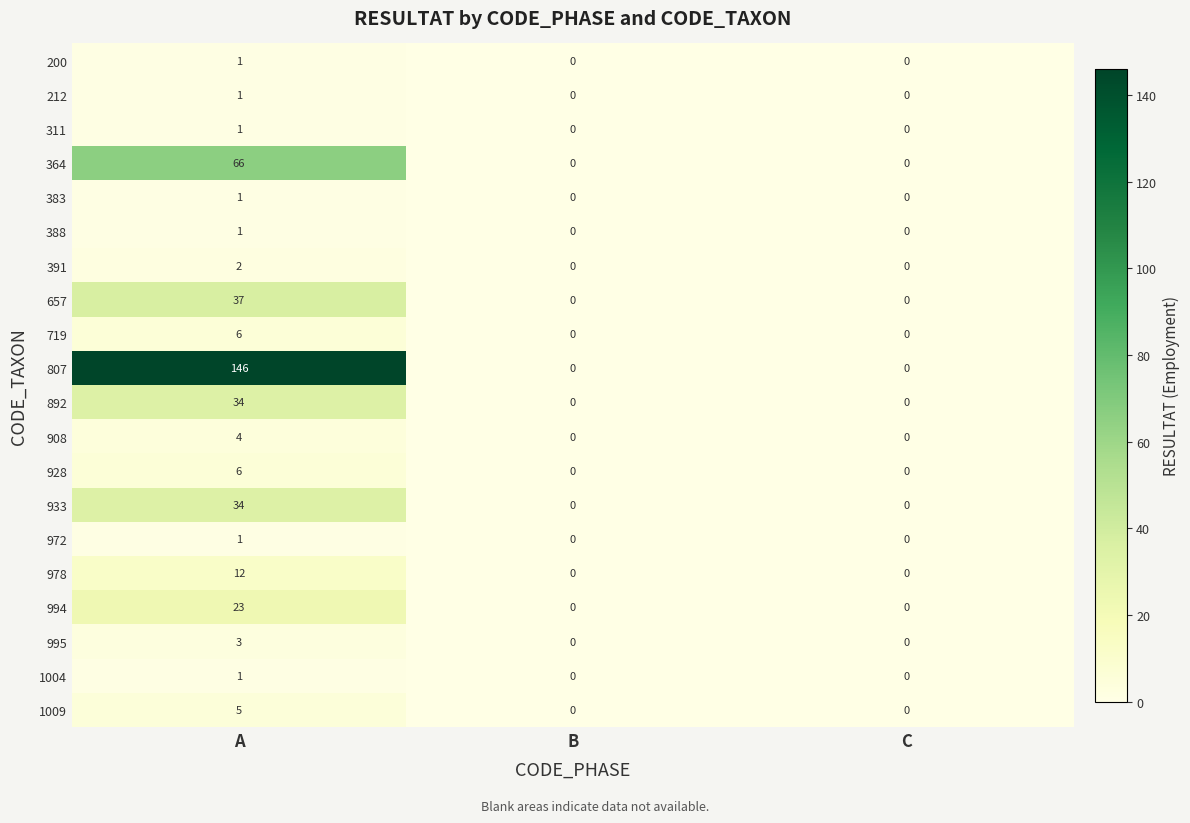

Which series has the largest range (max minus min)?

807